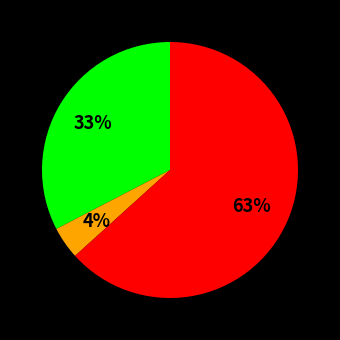

To the nearest percent, what is the difference between the largest and smallest slice percentages?

59%